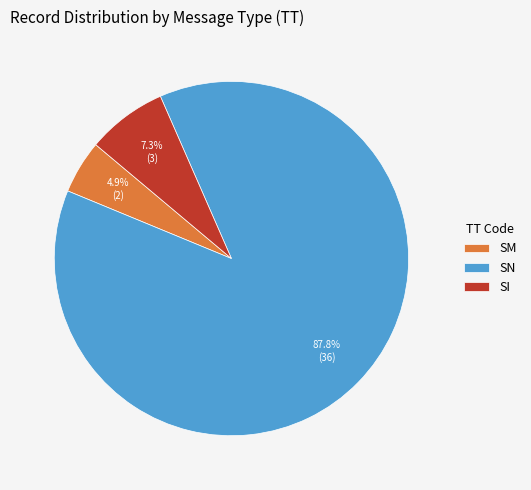

What percentage do SM and SI together represent?

12.2%